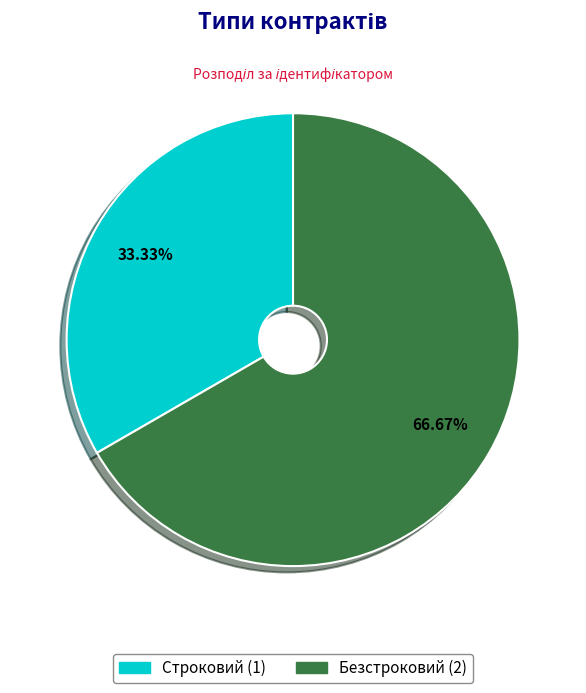

Between Строковий and Безстроковий, which is larger?

Безстроковий